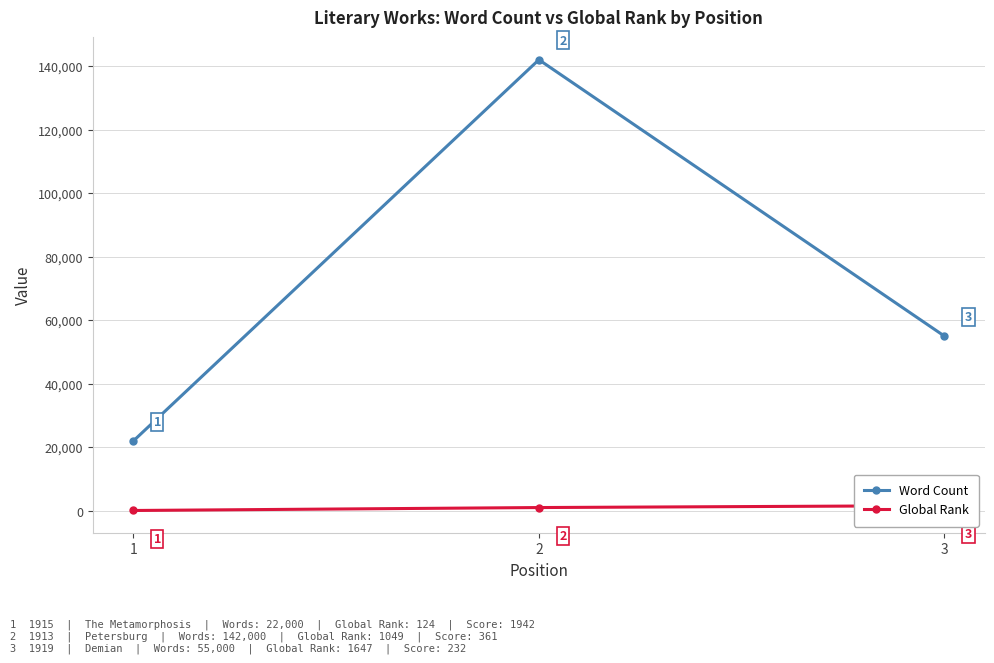

What is the average value of the Global Rank series?

940